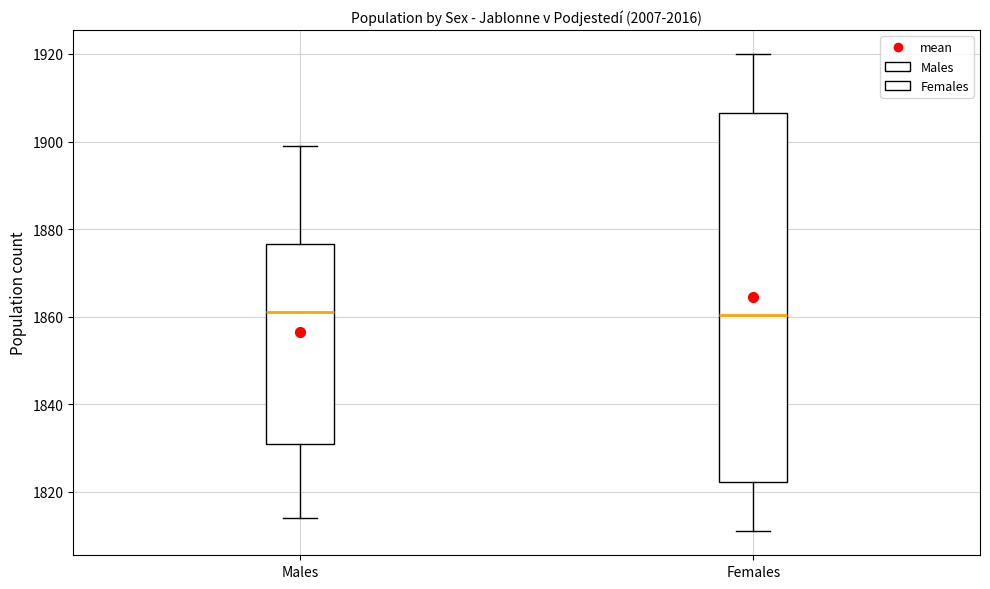

Reading left to right, read every box against the y-axis: the position of its median line, the range the box covers, and the ends of its whiskers. The values are not printed on the chart, so give them approximately, as read against the axis.

Males: median 1862, box 1832 to 1876, whiskers 1814 to 1900
Females: median 1860, box 1822 to 1906, whiskers 1812 to 1920